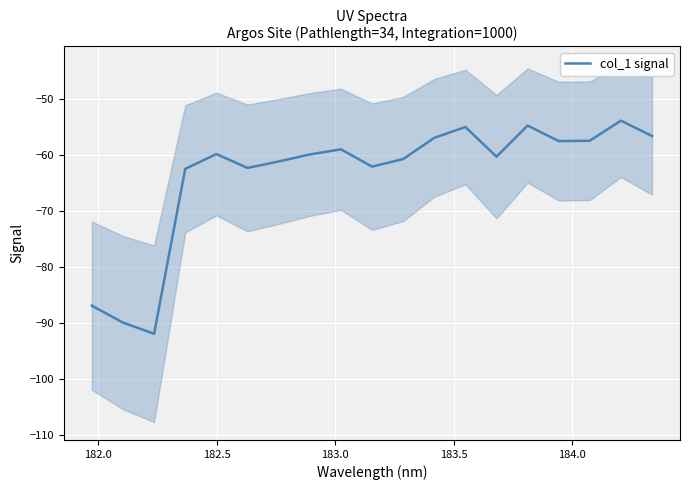

What is the difference between the values at 182.0 and 184.0?

27.7